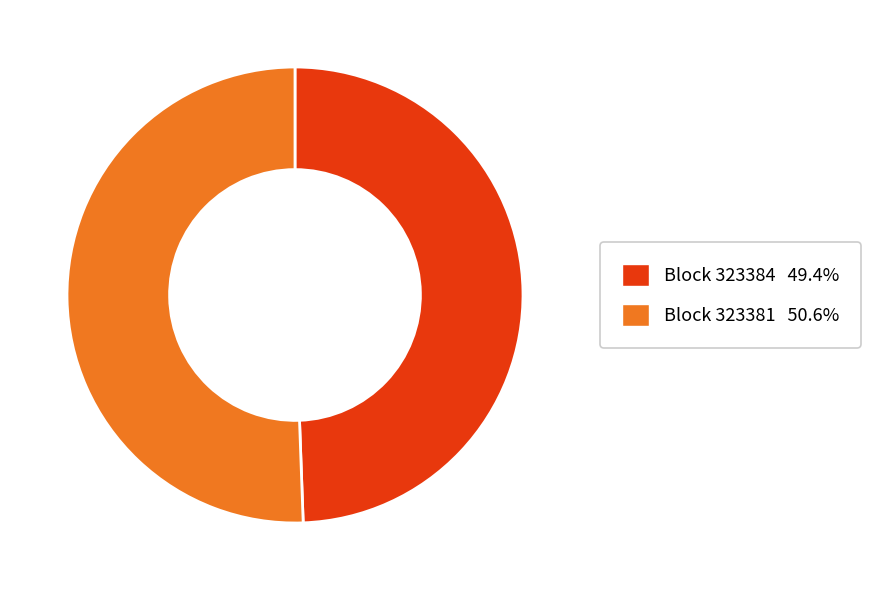

Is the sum of Block 323384 49.4% and Block 323381 50.6% greater than half?

Yes